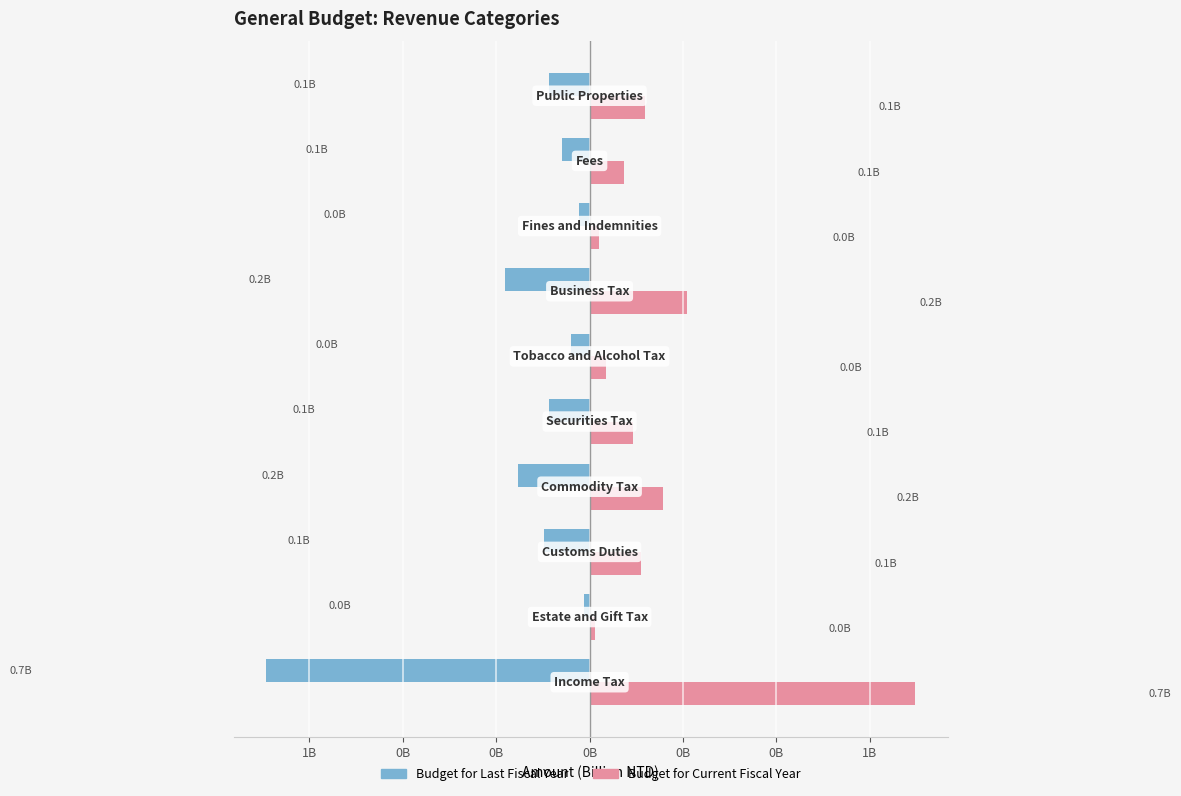

What are all the series names shown in the legend?

Budget for Last Fiscal Year, Budget for Current Fiscal Year